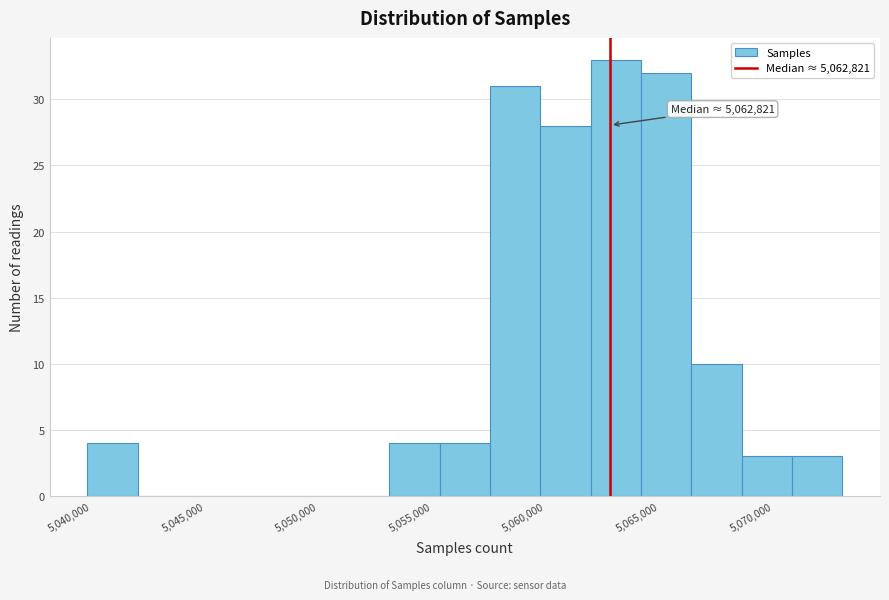

Which range on the x-axis has the tallest bar?

5062000 to 5064000